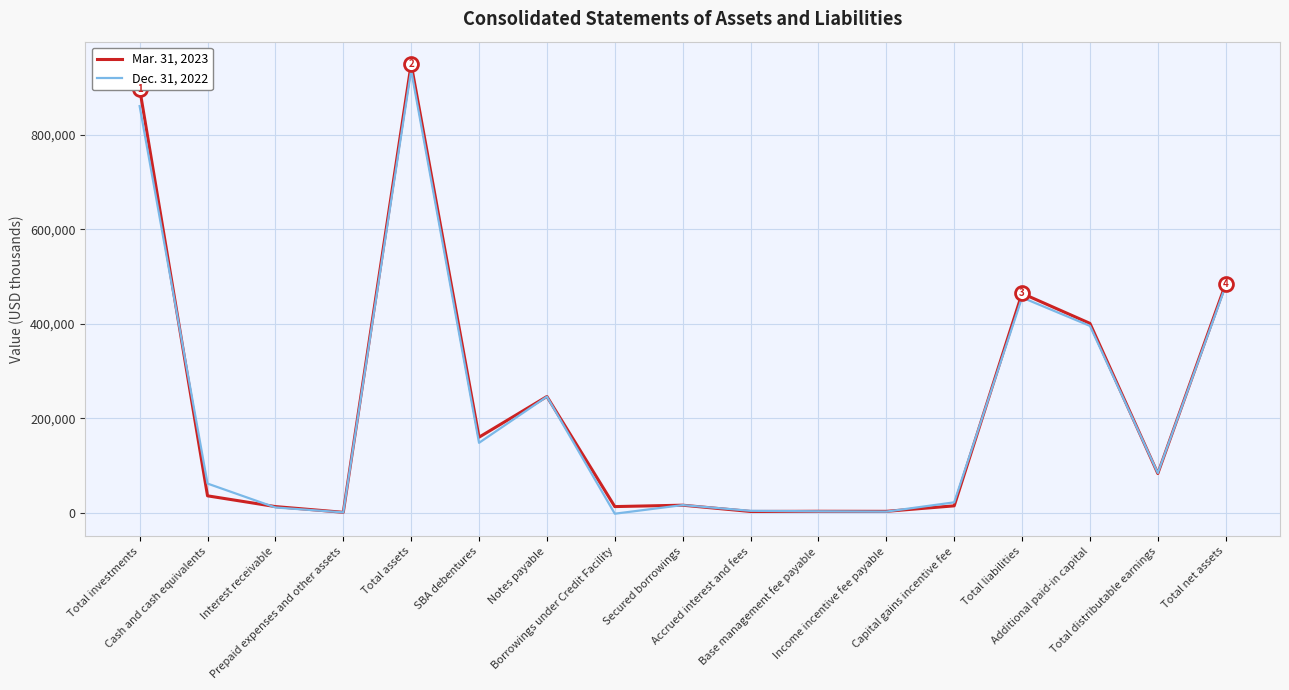

True or false: Mar. 31, 2023 has more than 1 interior local peaks.

True